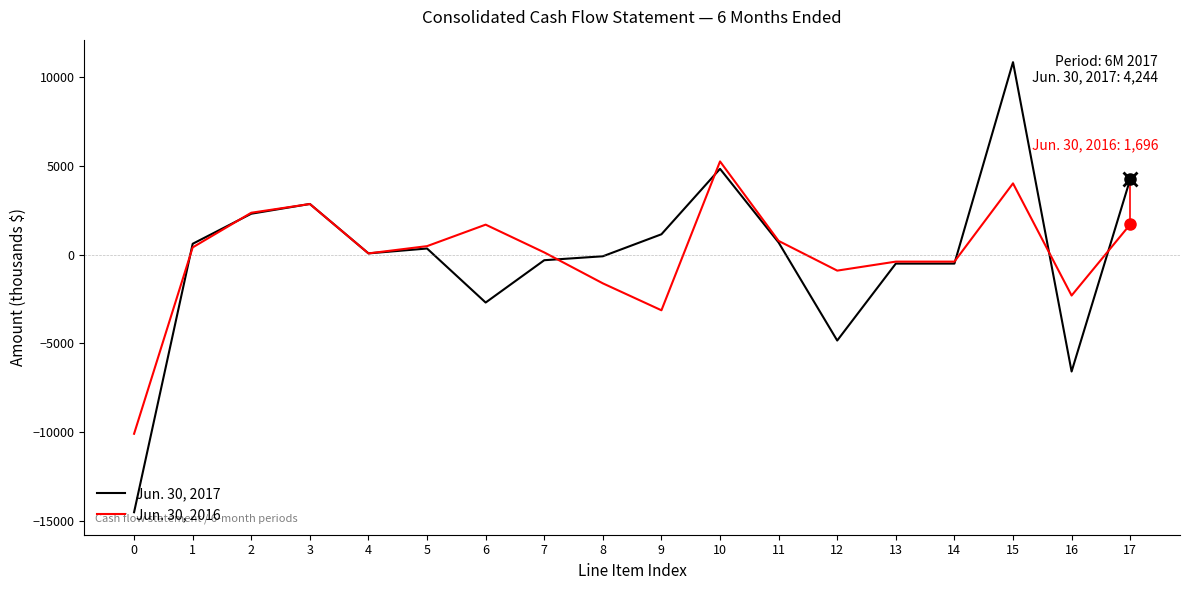

Which series has the largest range (max minus min)?

Jun. 30, 2017